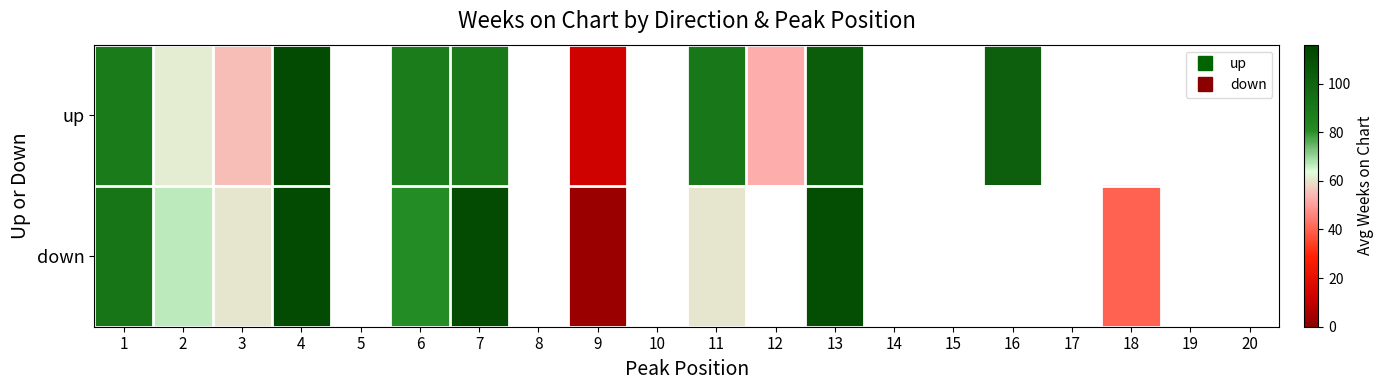

Which category has the highest value across all series?

4